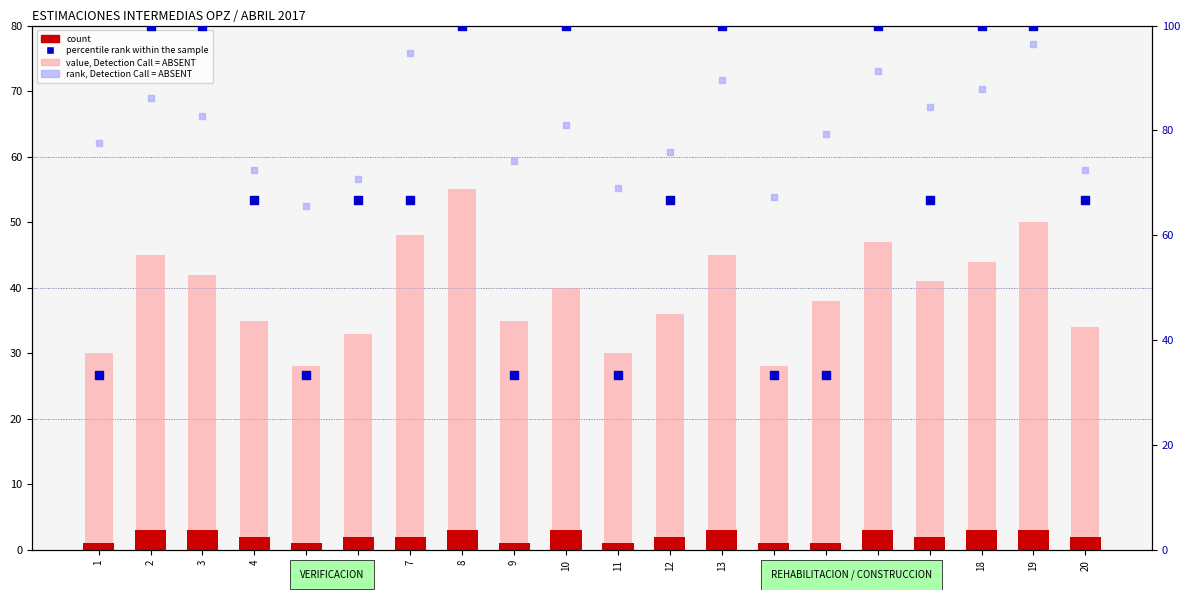

At which category is the sum across all series the highest?

8